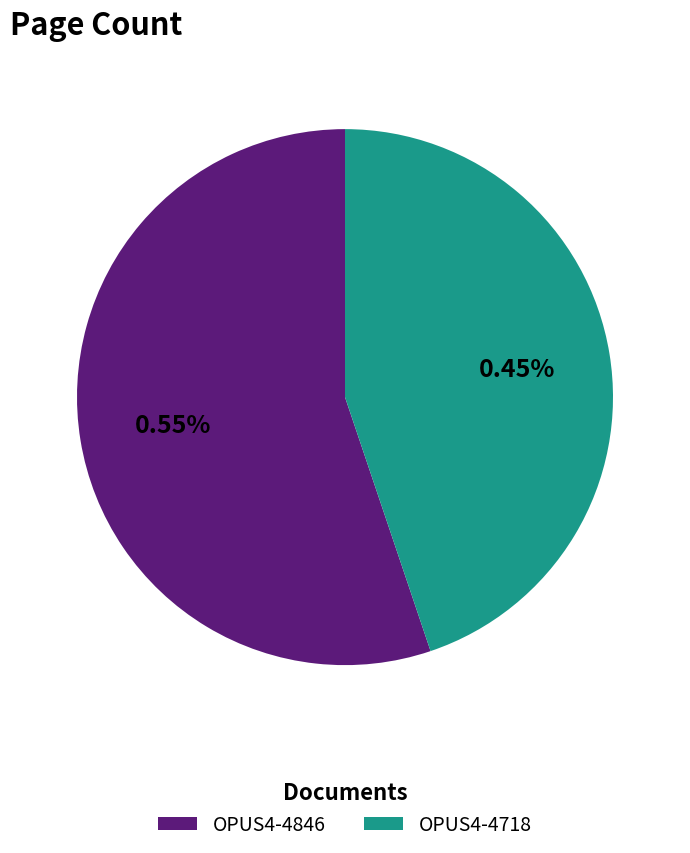

How many slices are in this pie chart?

2